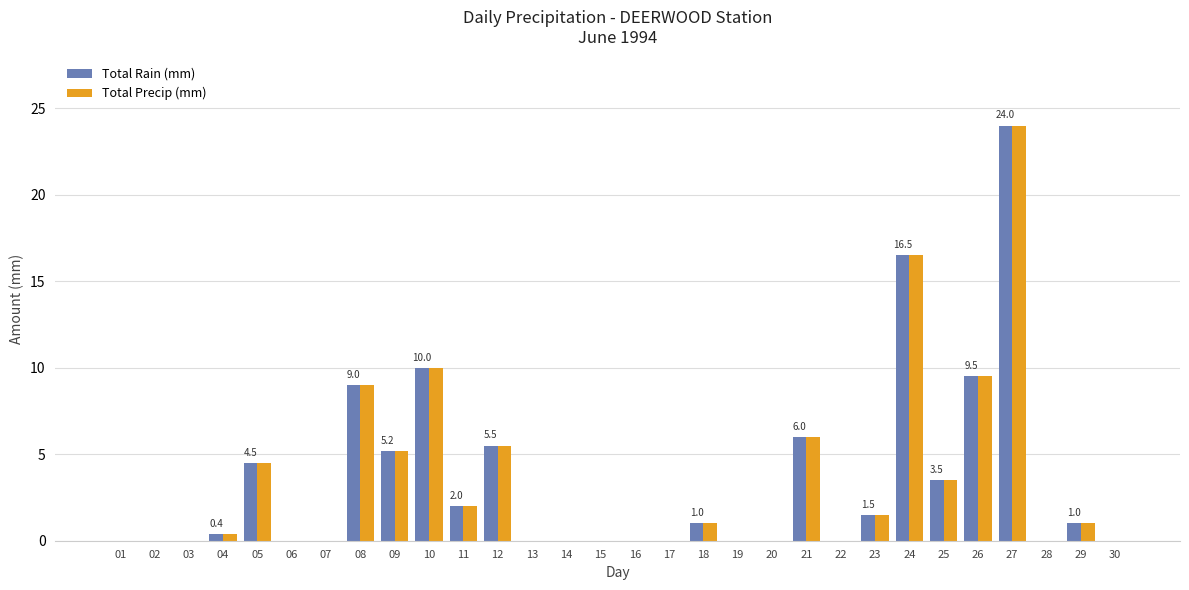

What is the total value across all series at 09?

10.4